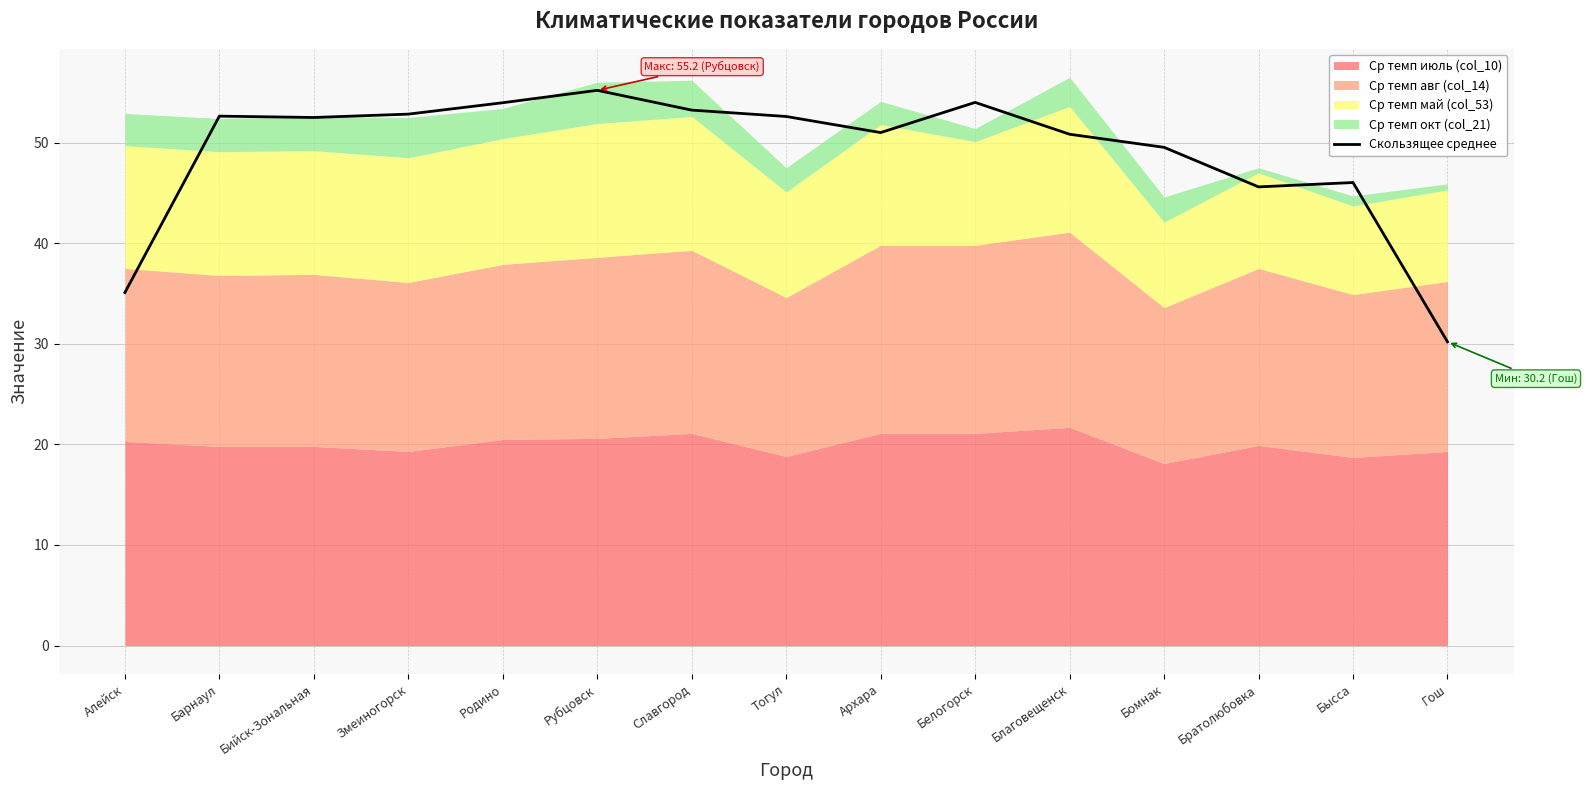

What is the change in value from Славгород to Братолюбовка?

-7.6